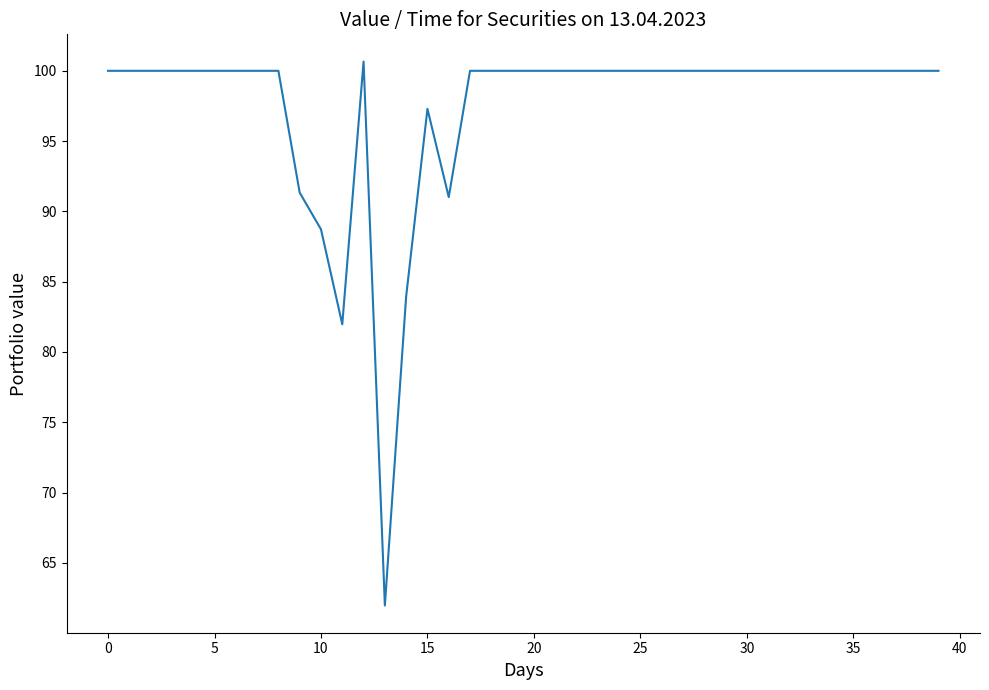

What is the difference between the maximum and minimum values?

38.7